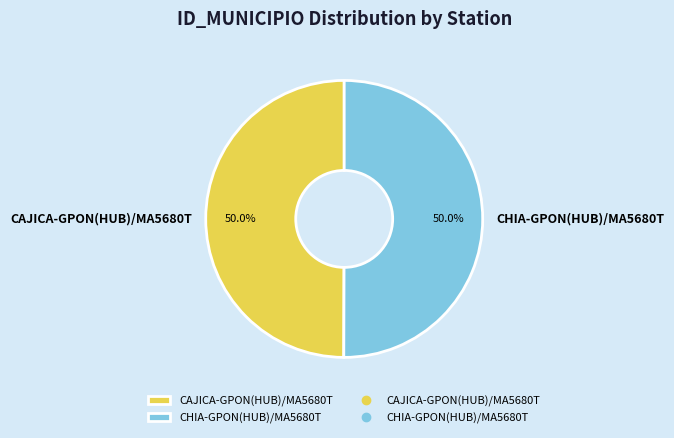

To the nearest percent, what percentage of the pie is CHIA-GPON(HUB)/MA5680T?

50%